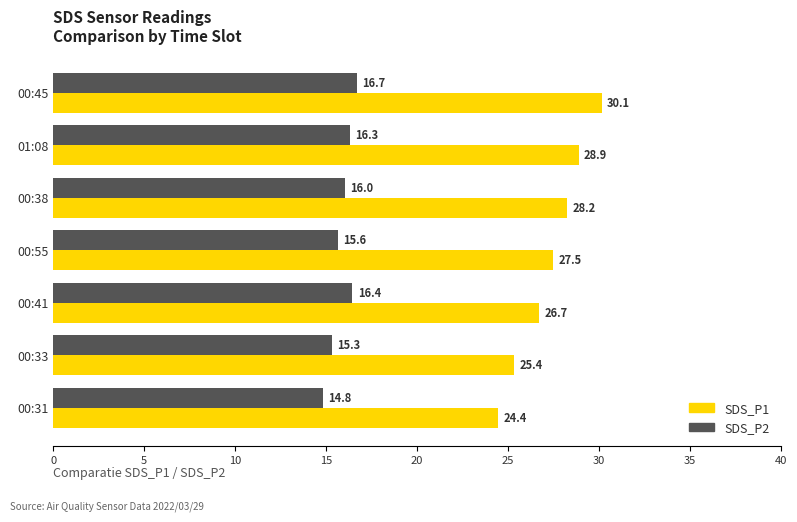

Which series changed the most between 00:55 and 00:31?

SDS_P1